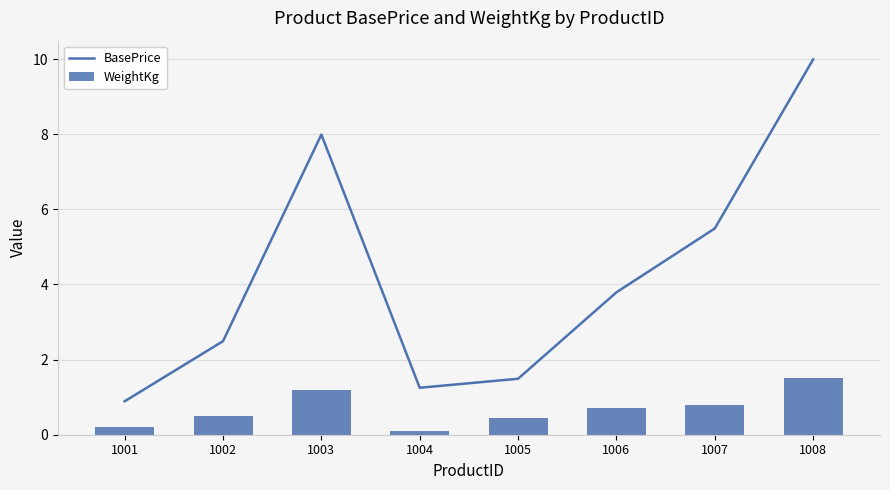

What are all the series names shown in the legend?

BasePrice, WeightKg